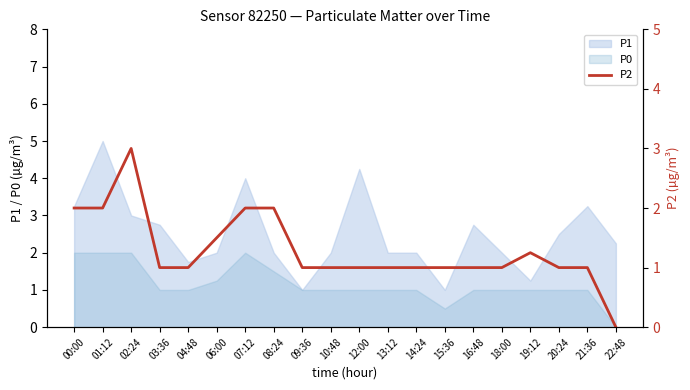

Is it true that the value at 16:48 is 1.0?

True